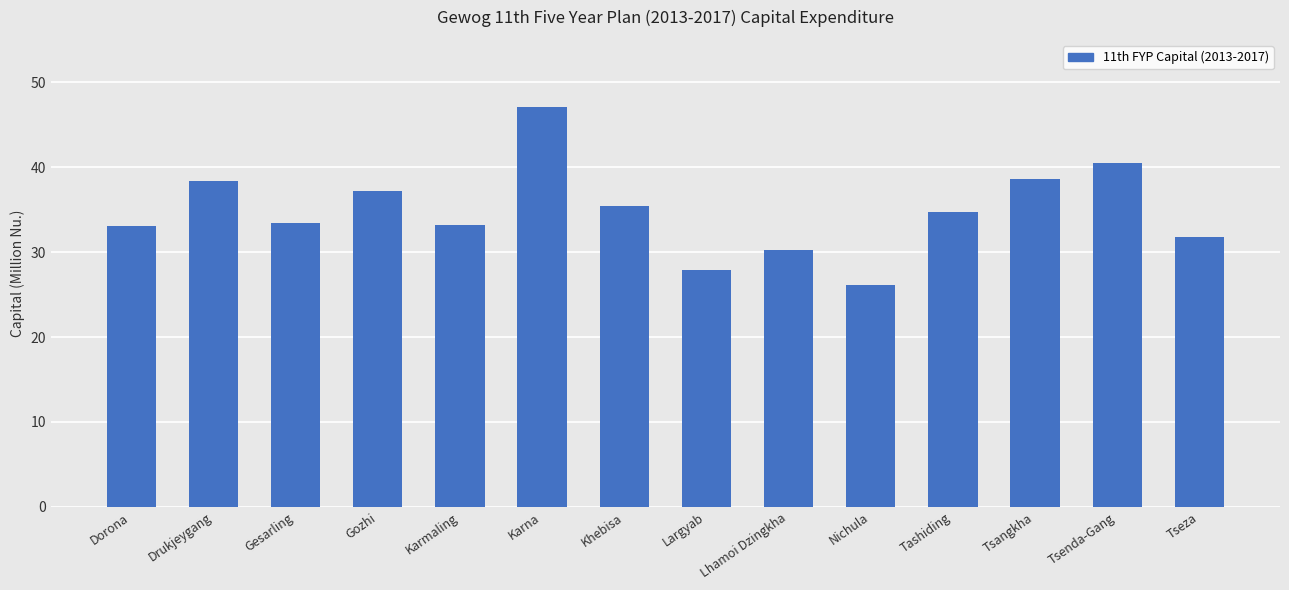

Is it true that the value at Karmaling is 53.4?

False